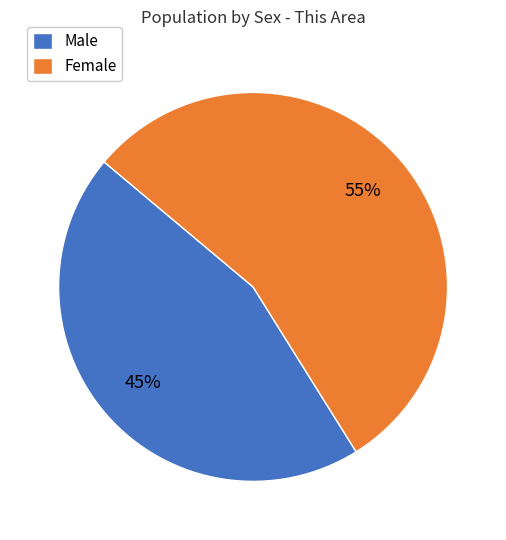

Combined, do Female and Male account for over 50%?

Yes